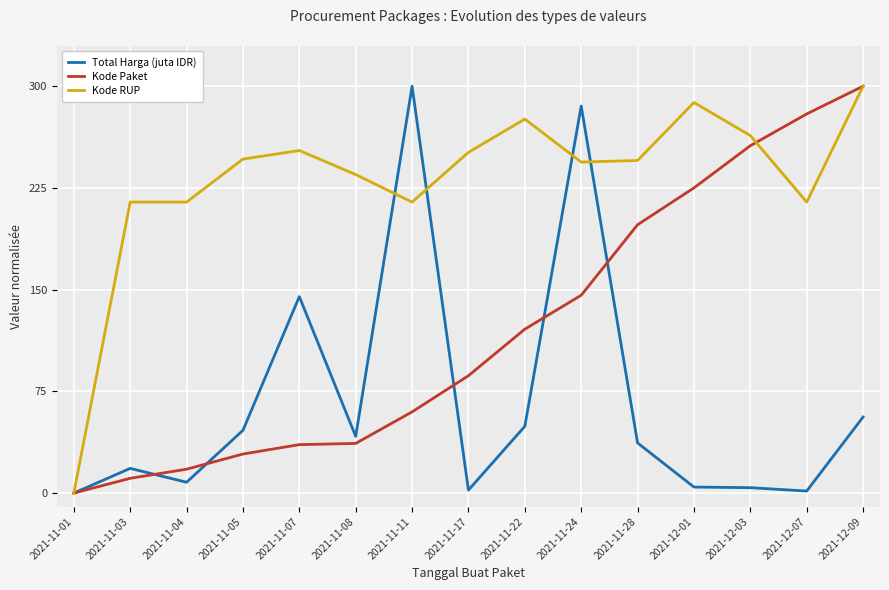

Is the value of Kode Paket at 2021-12-07 greater than the value of Kode RUP at 2021-11-17?

Yes